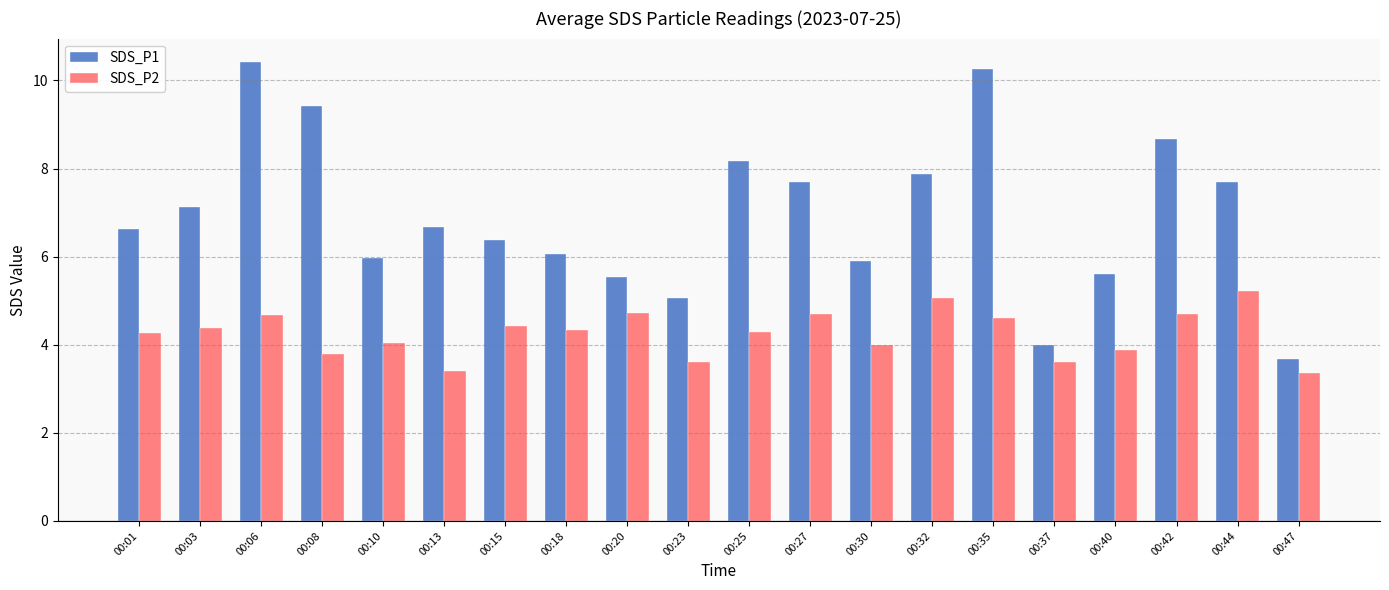

Are the bars horizontal?

No